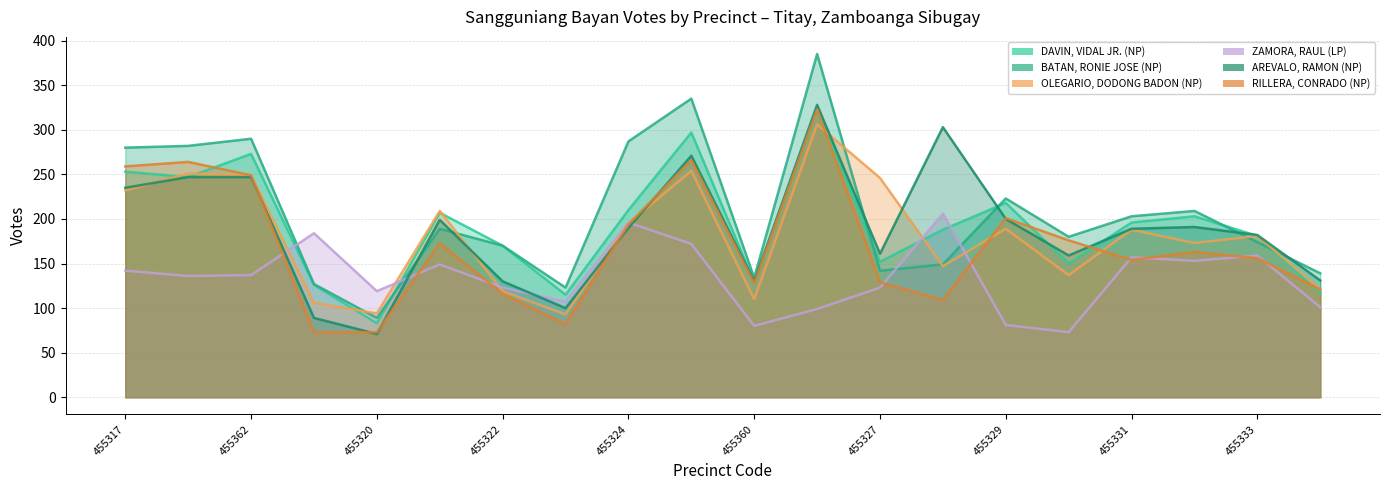

True or false: RILLERA, CONRADO (NP) has more than 2 interior local peaks.

True